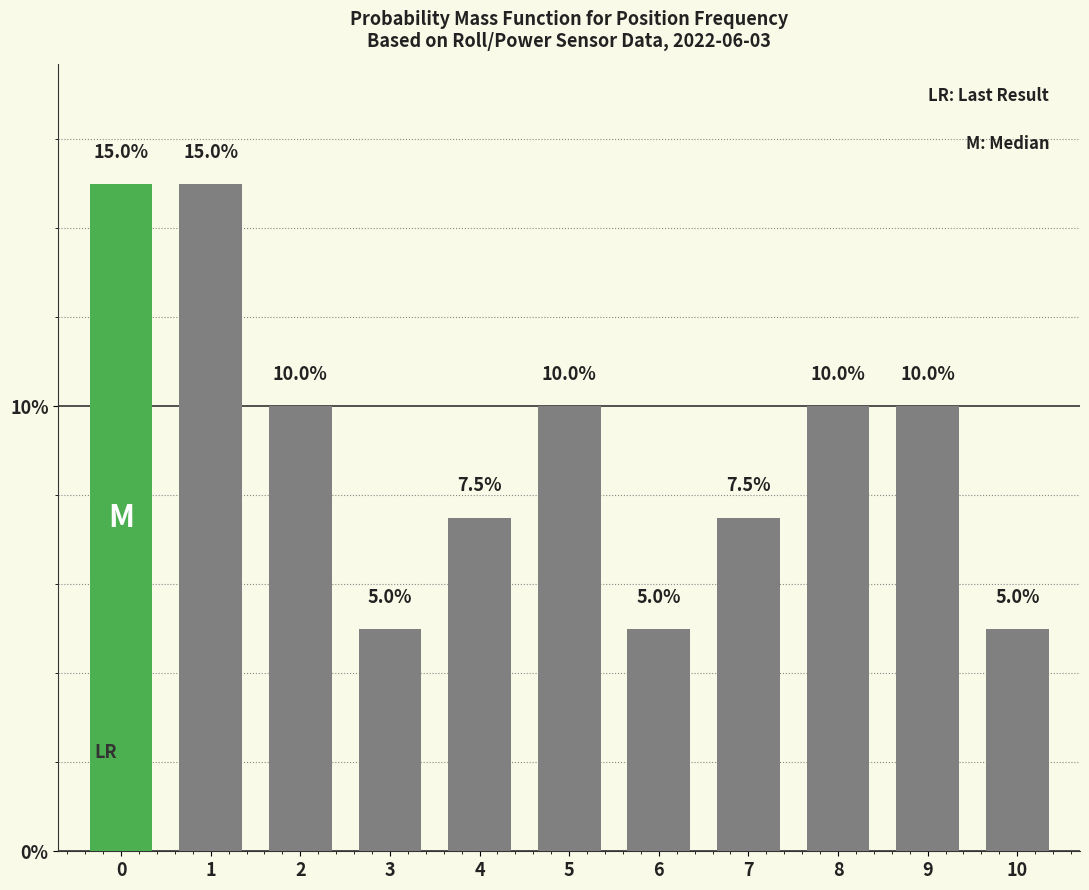

What is the sum of the values at 0 and 10?

20.0